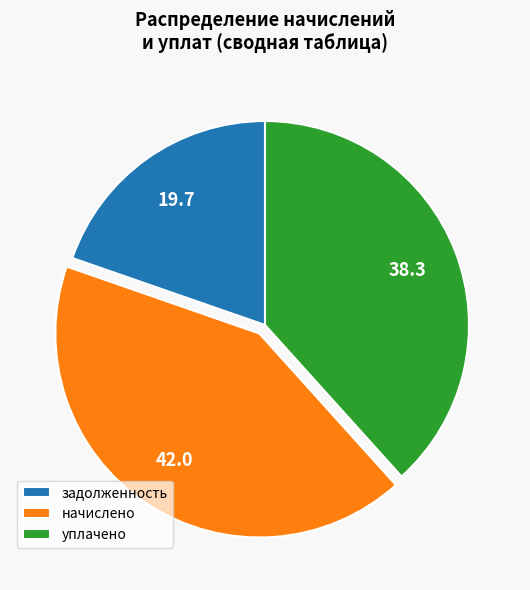

Is there a majority slice in this chart?

No